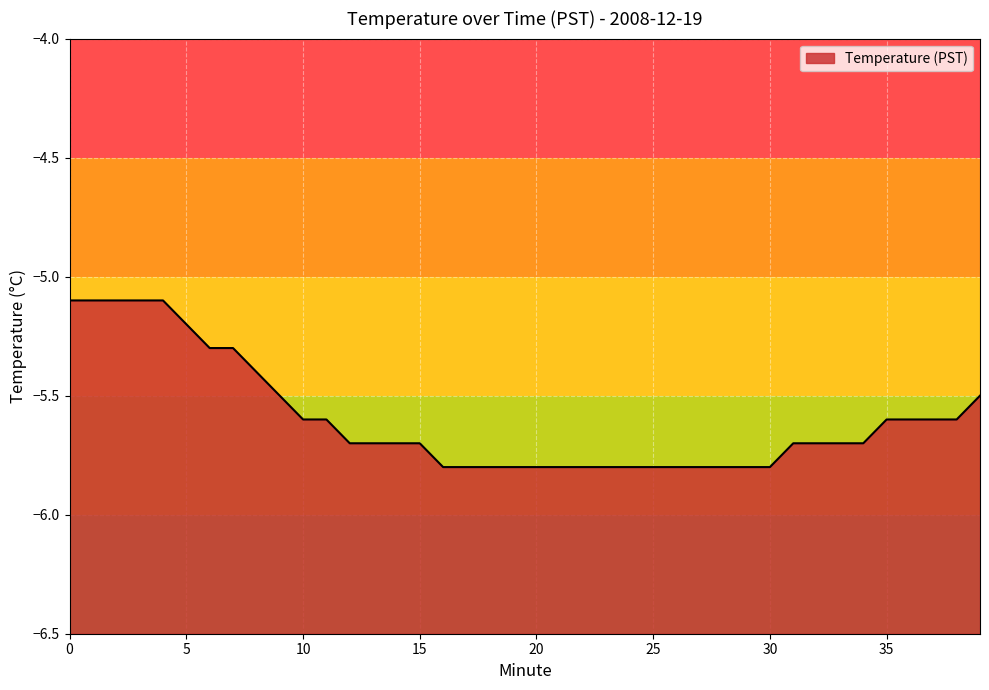

What is the sum of the values at 39 and 23?

-11.3